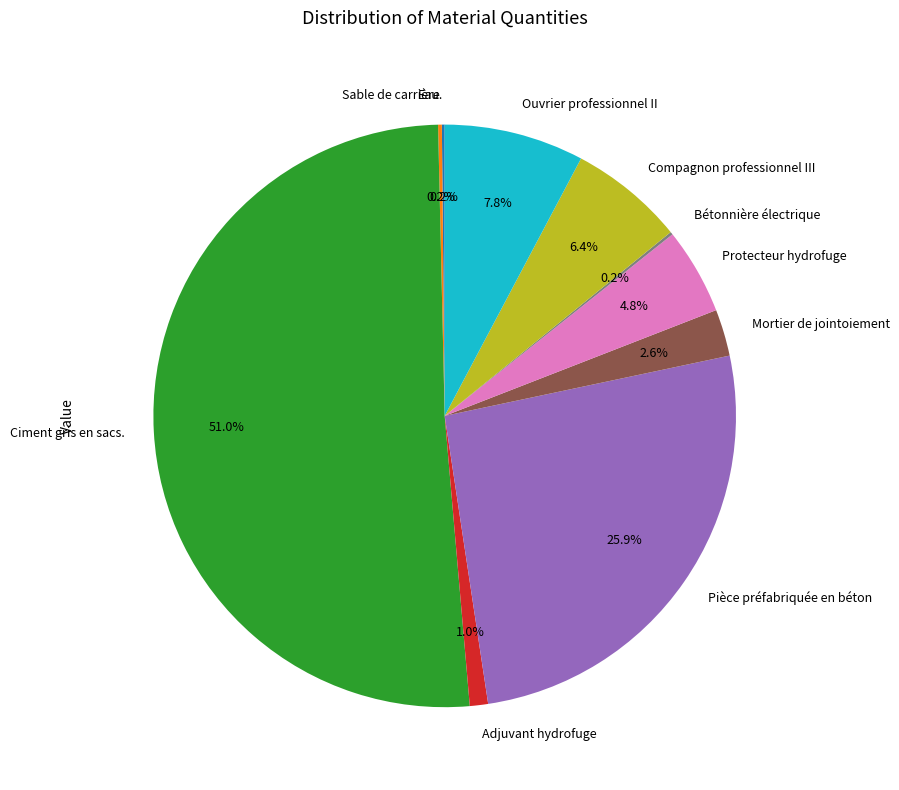

Is there a majority slice in this chart?

Yes